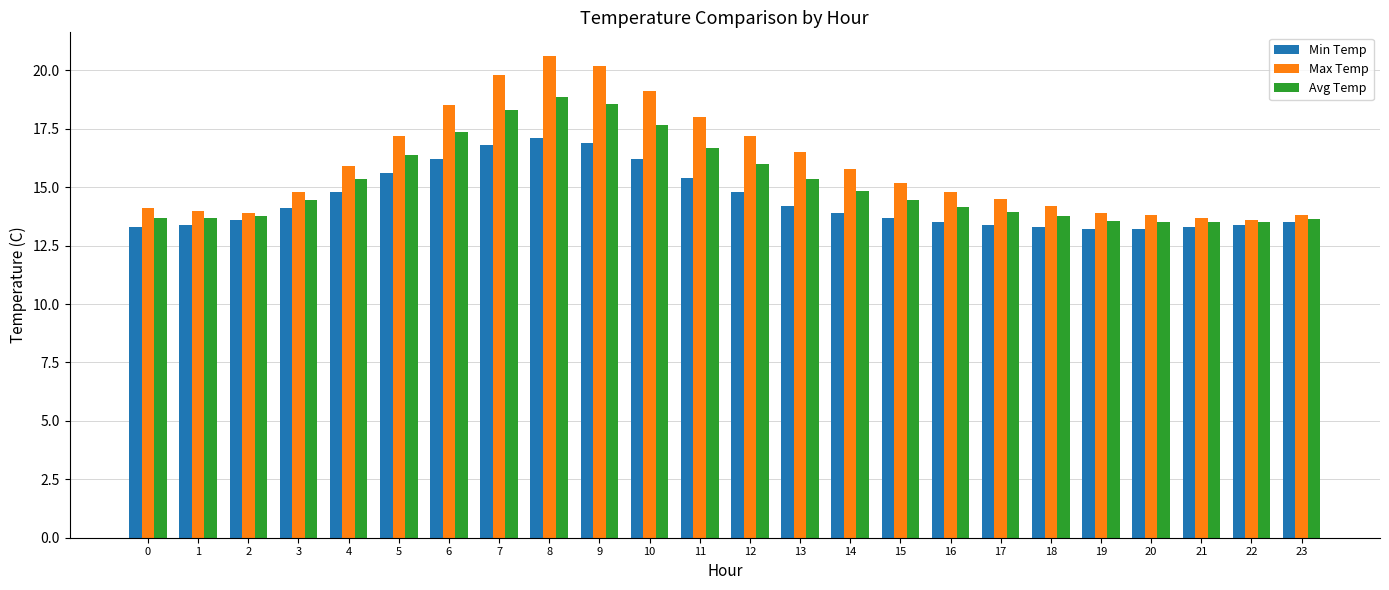

How many bars are there in total?

72